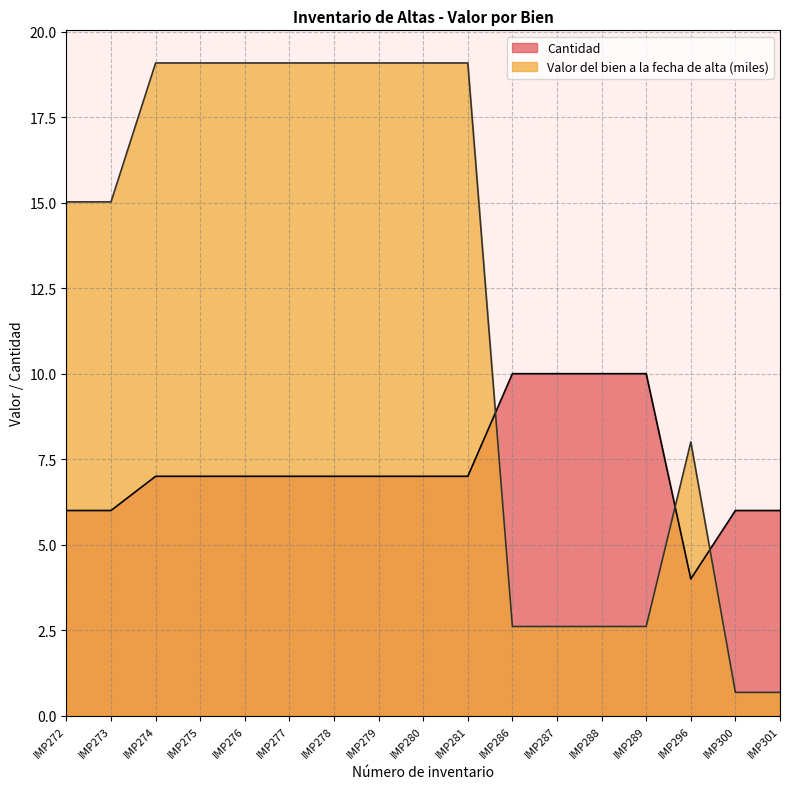

Which series has the largest total across all categories?

Valor del bien a la fecha de alta (miles)